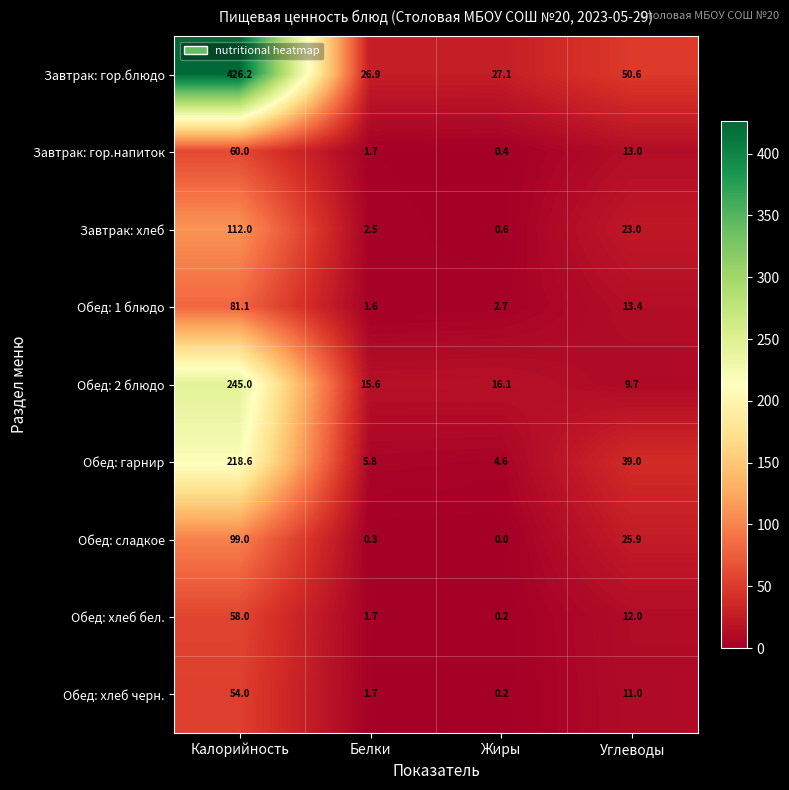

How many values in the Обед: гарнир series are below 39?

2